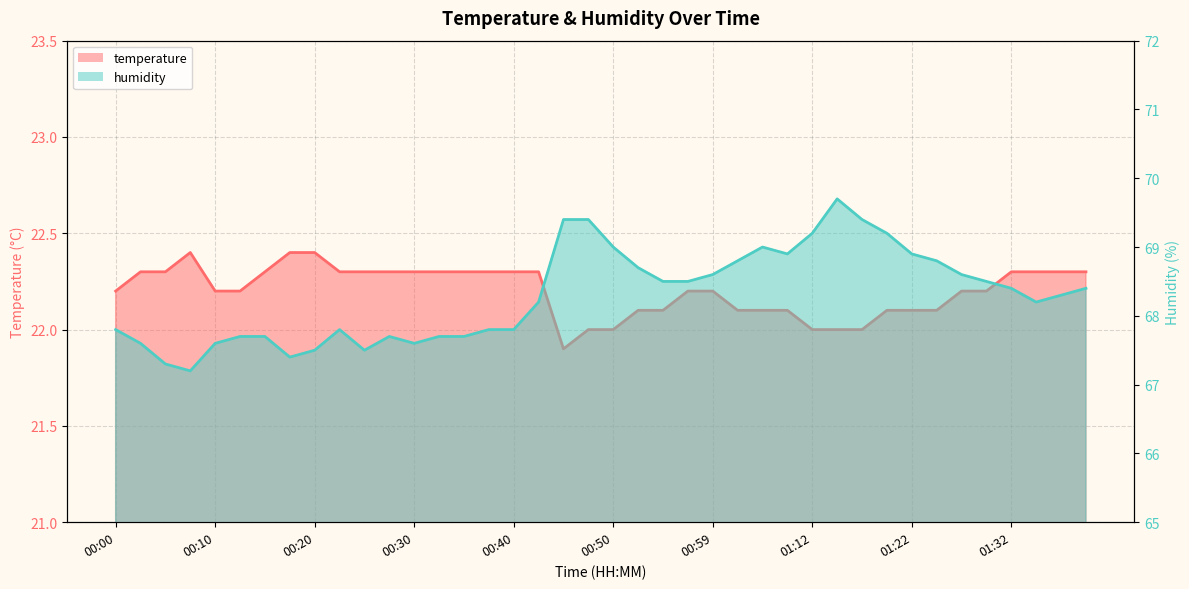

Rank the series at 01:34 from lowest to highest value.

temperature, humidity